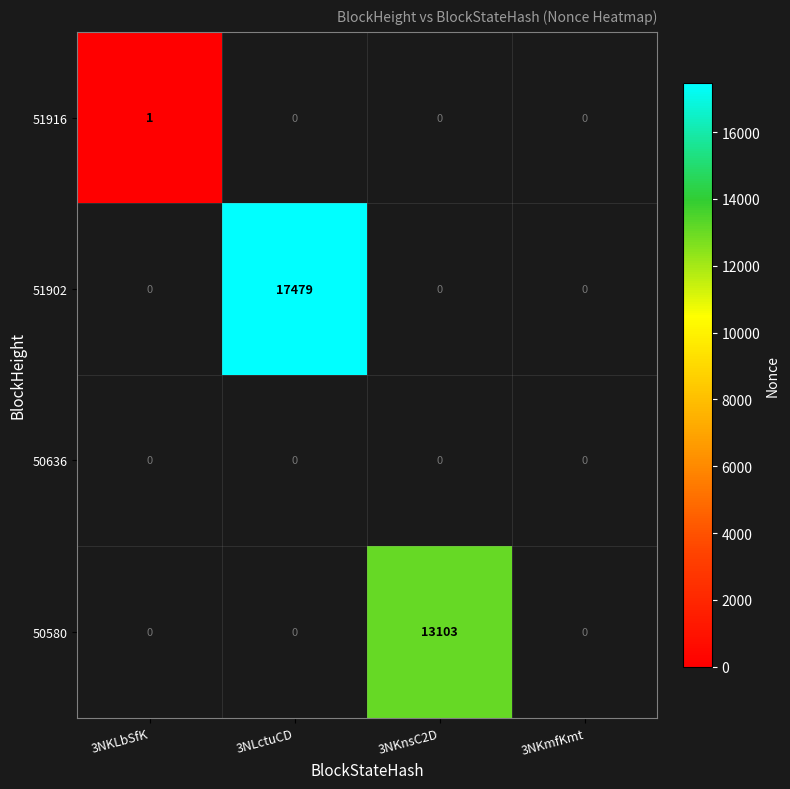

True or false: 51902 has a value of 17479 at 3NLctuCD.

True